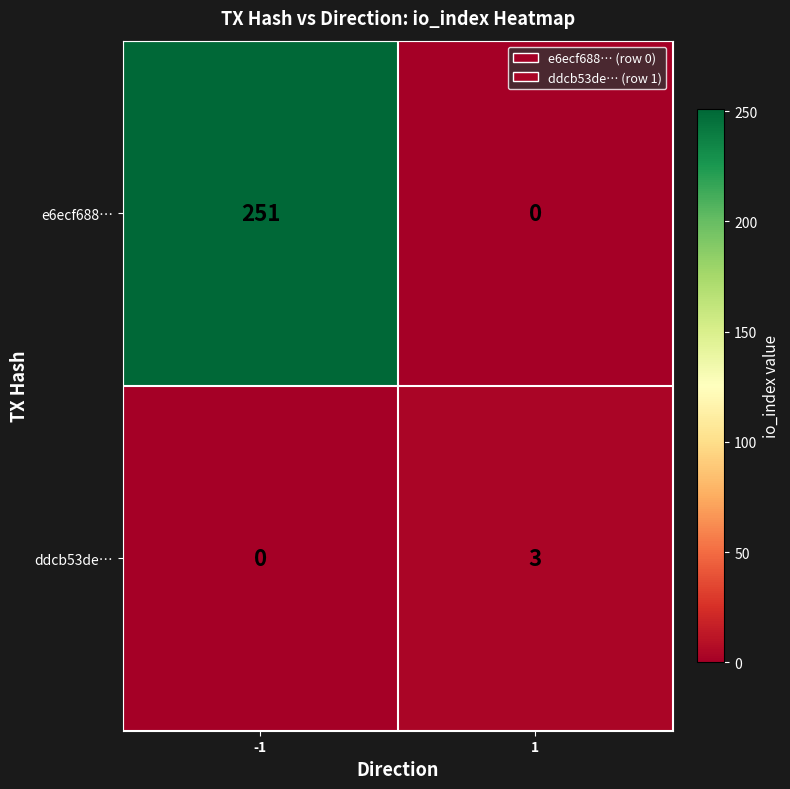

Is it true that ddcb53de… equals 0 at -1?

True